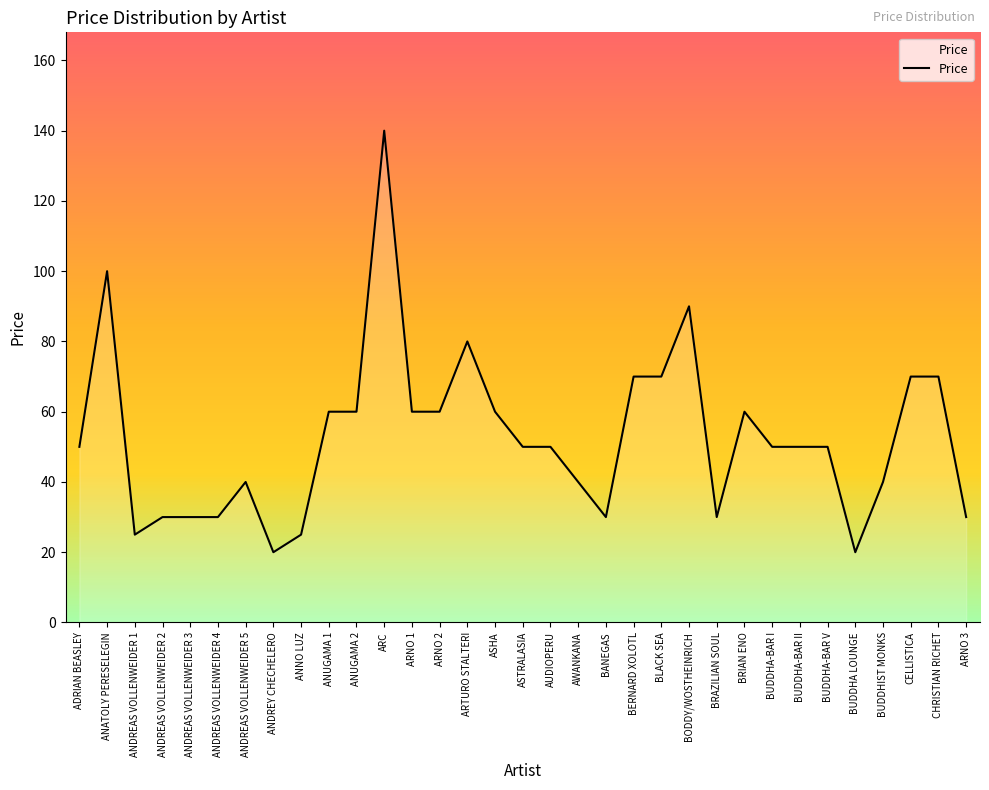

What is the approximate value at BRAZILIAN SOUL?

30